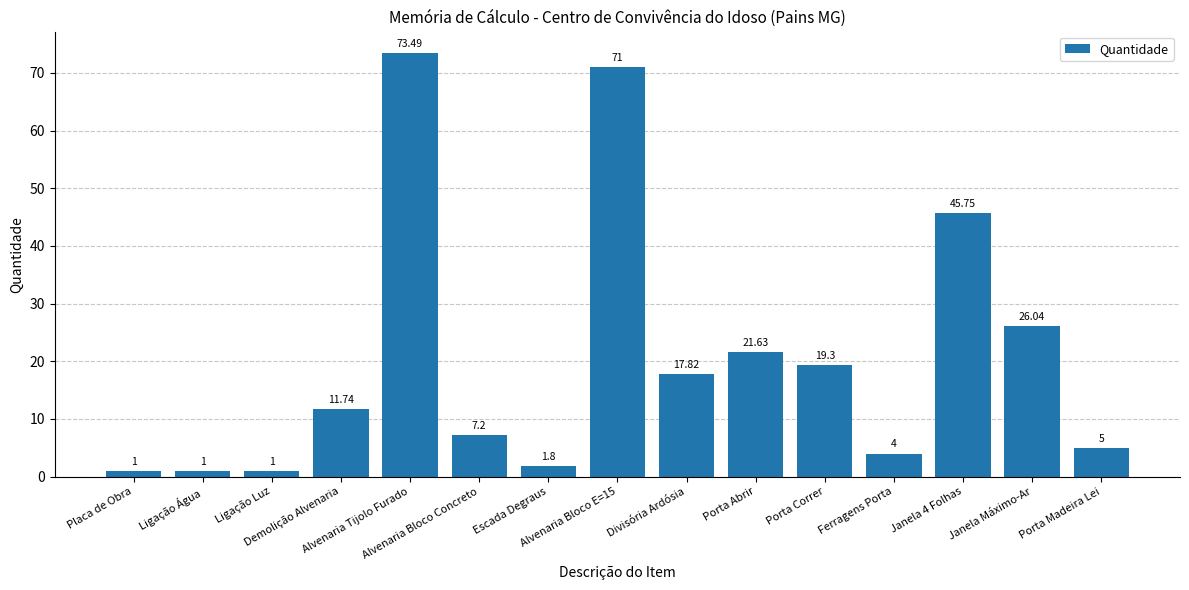

The value at Janela Máximo-Ar is 26.0. True or false?

True